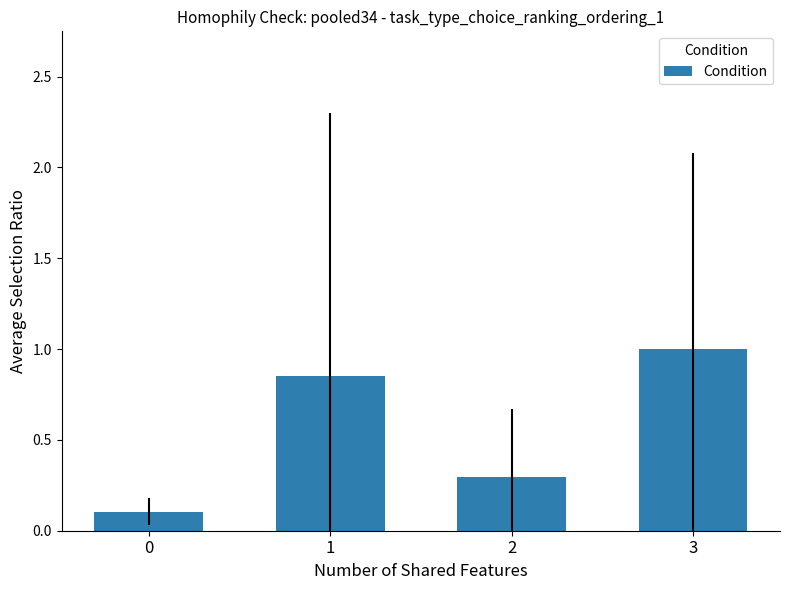

What is the sum of the values at 1 and 2?

1.1